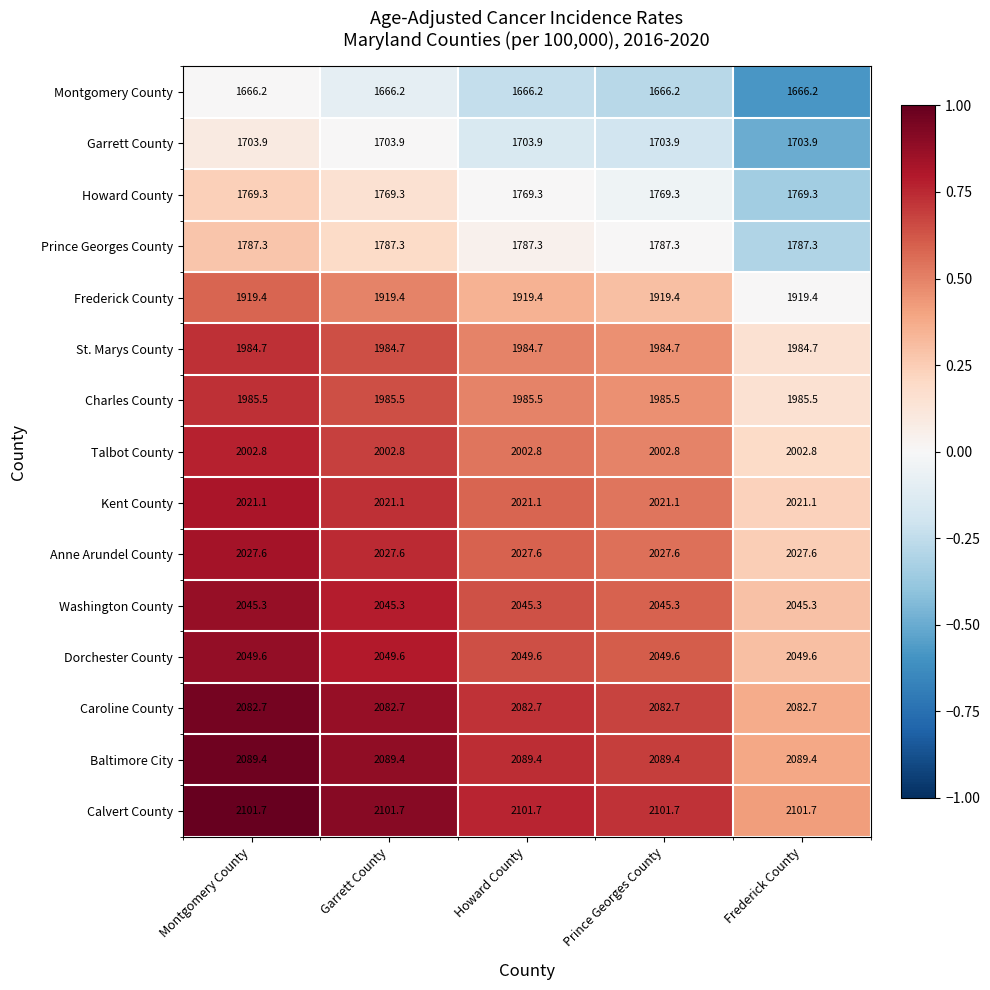

The Talbot County series shows 3082.4 at Montgomery County. True or false?

False